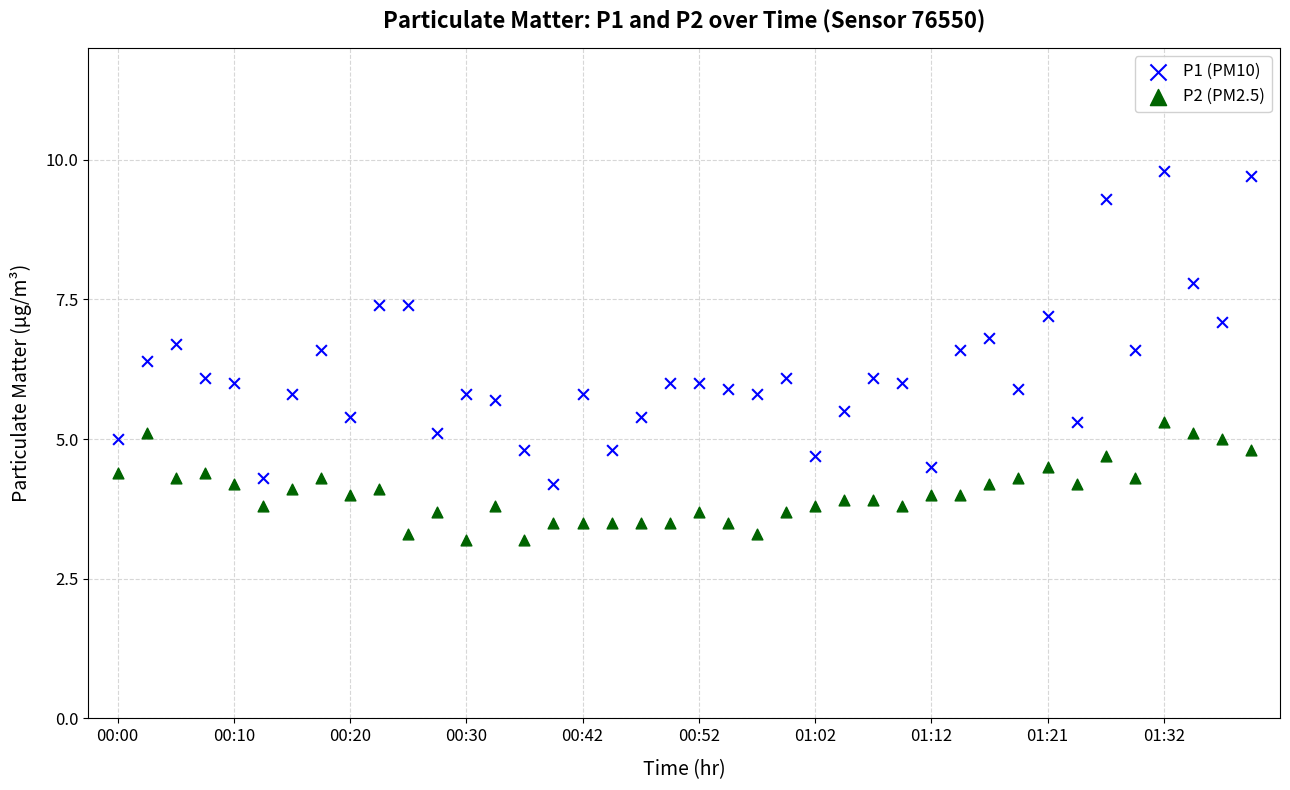

Across all data points, what is the range of Y values (max minus min)?

6.6